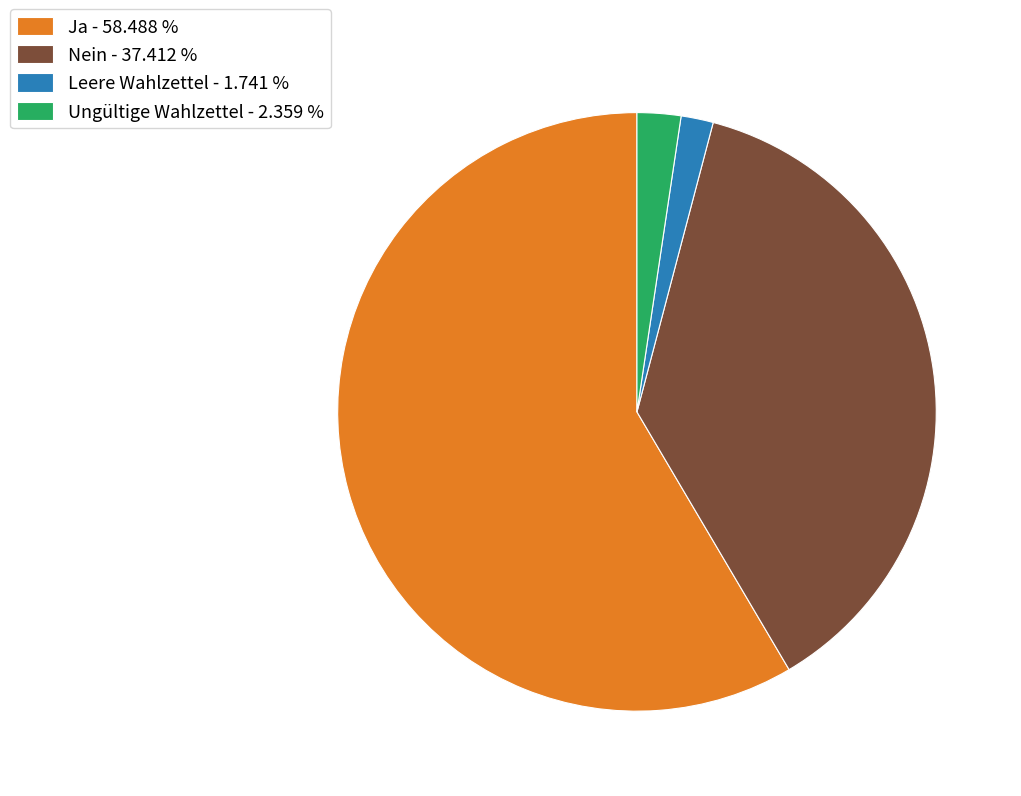

How many slices are in this pie chart?

4